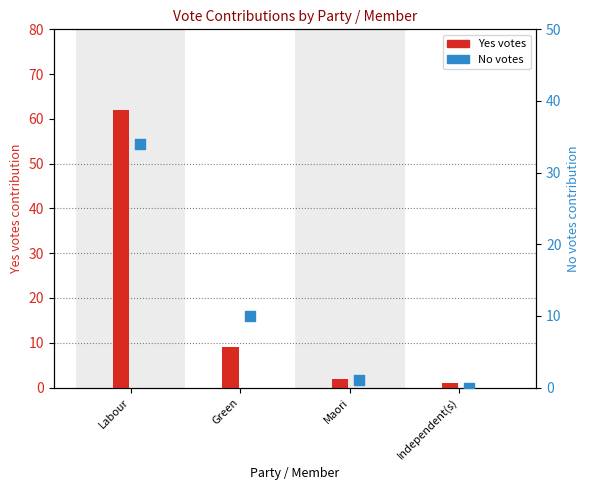

At how many categories does at least one series exceed 58?

1